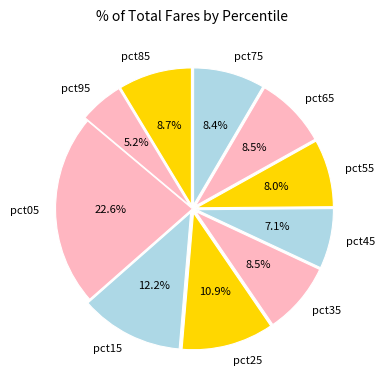

What percentage do pct25 and pct45 together represent?

18.0%